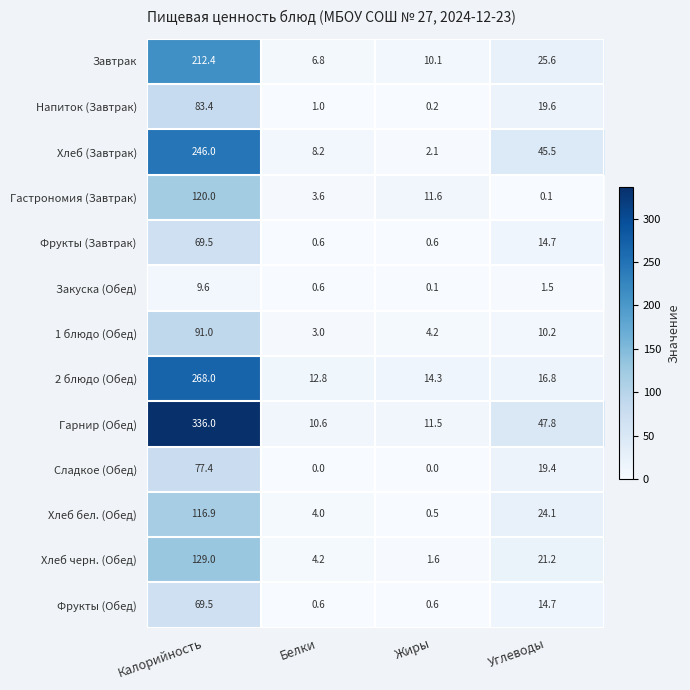

What is the difference between the Хлеб (Завтрак) values at Жиры and Белки?

6.1